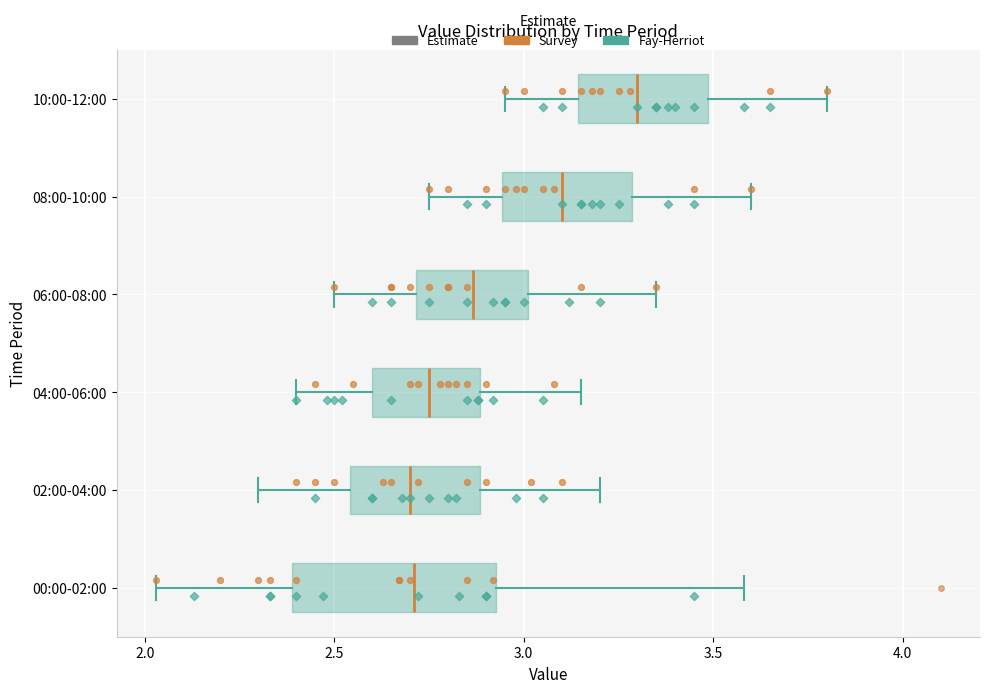

Where is the right edge of the box for 00:00-02:00 on the x-axis? The values are not printed on the chart, so give them approximately, as read against the axis.

2.95